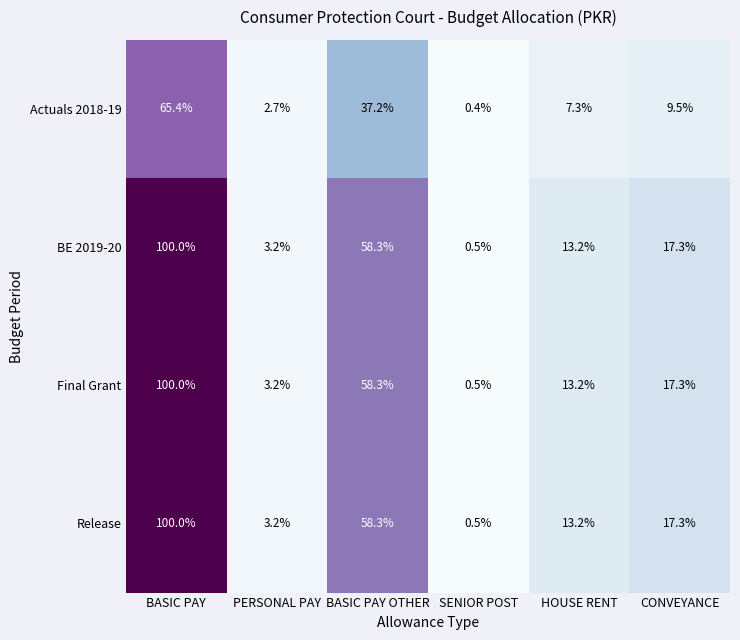

Count the number of categories in the chart.

6